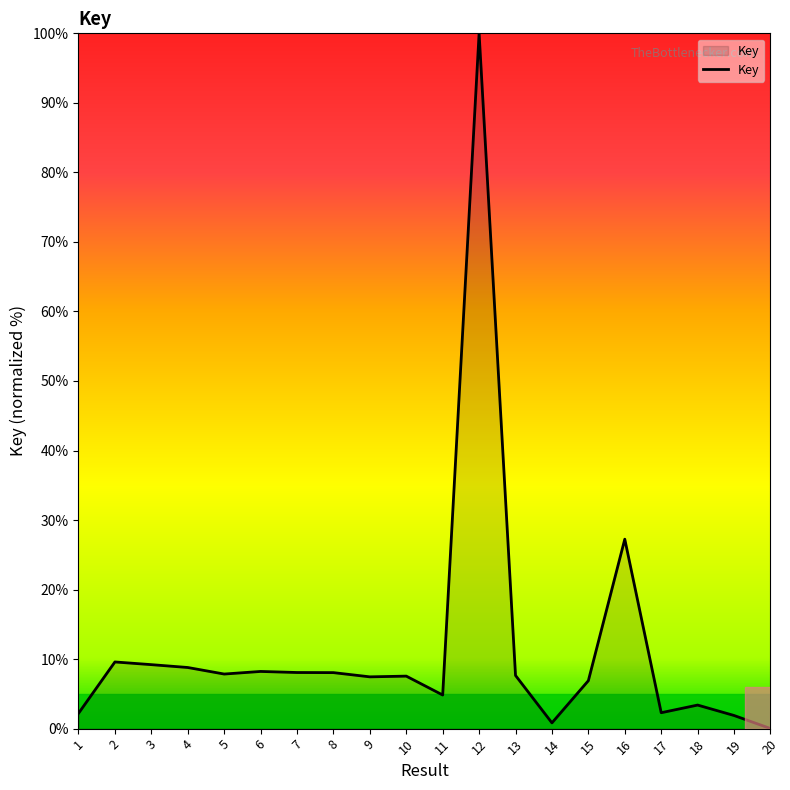

What is the average value?

11.6